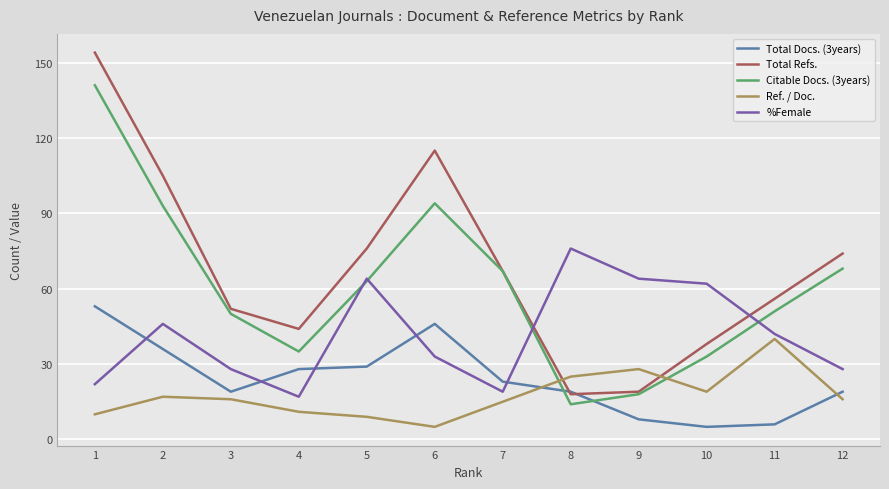

What is the maximum value shown in the chart?

154